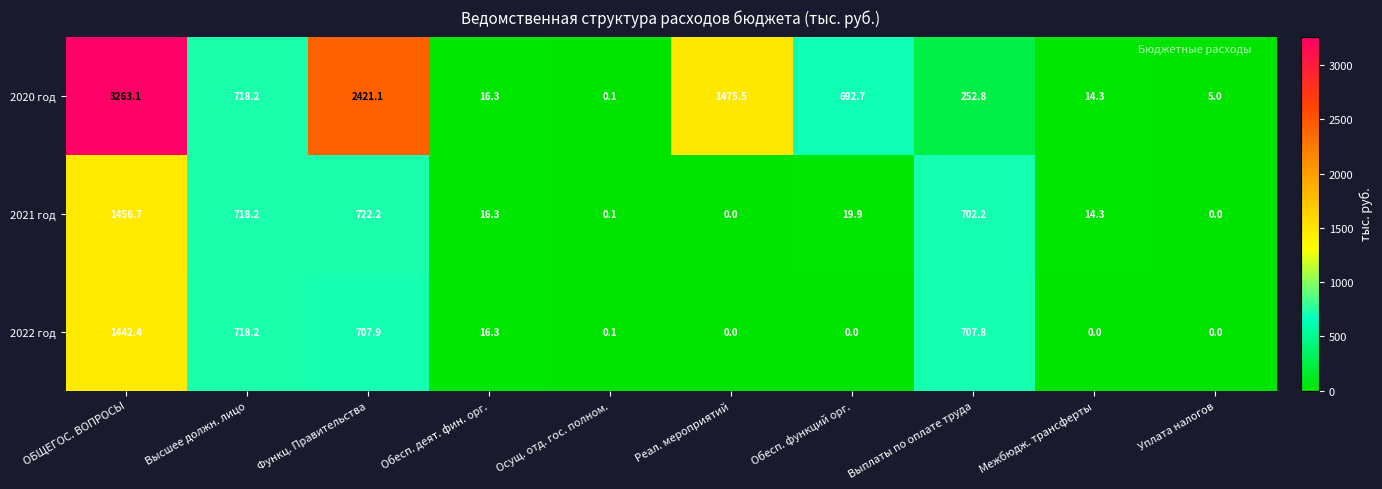

Which series has the largest total across all categories?

2020 год